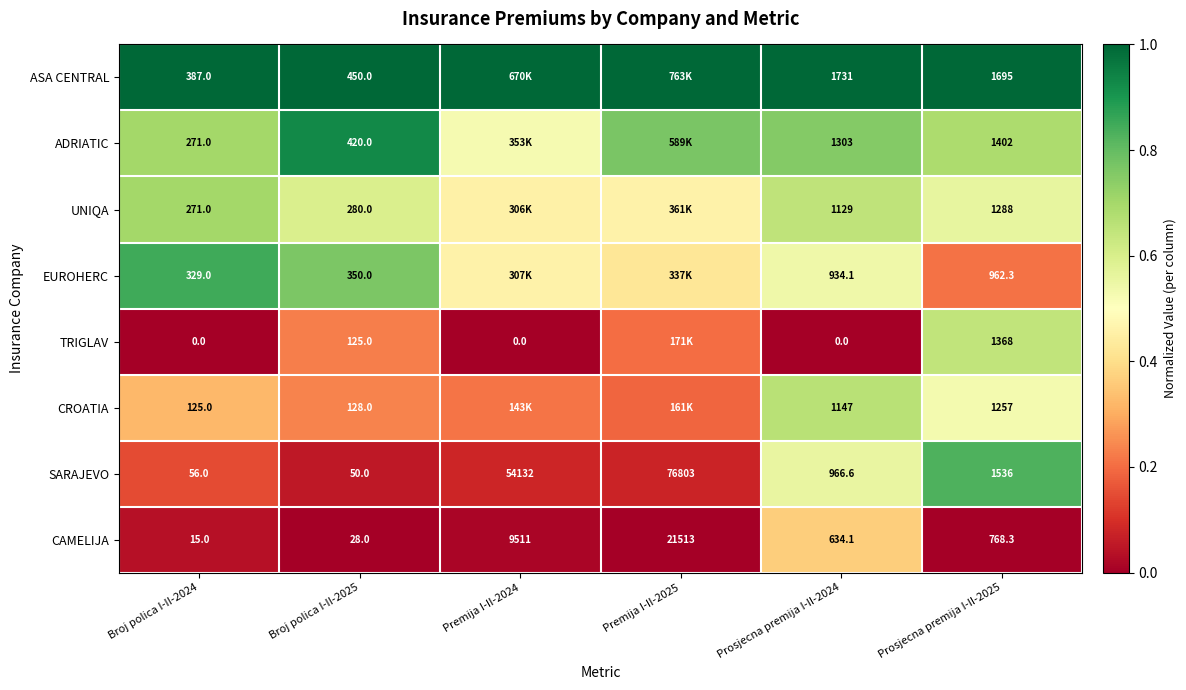

Between Broj polica I-II-2024 and Prosjecna premija I-II-2025, which series saw the biggest shift?

SARAJEVO